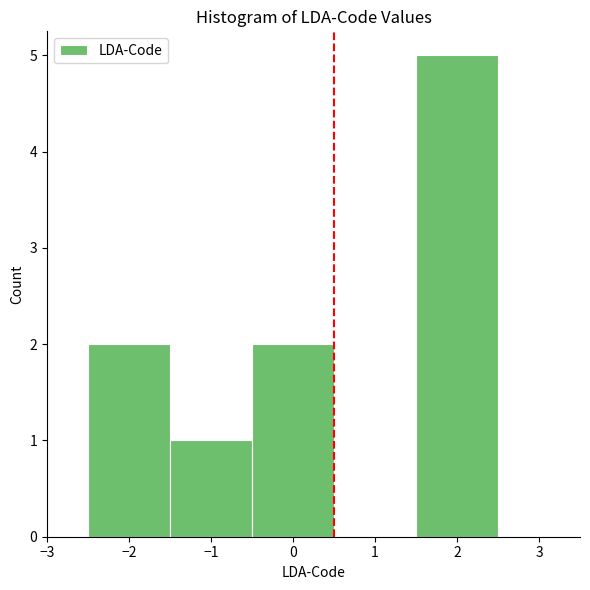

How tall is the bar that spans -0.5 to 0.5 on the x-axis? The values are not printed on the chart, so give them approximately, as read against the axis.

2